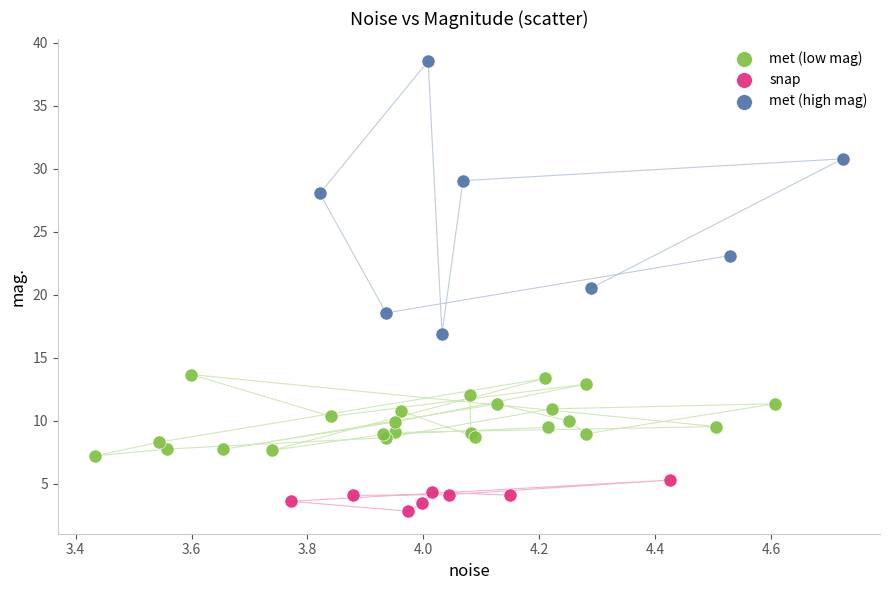

Which series has the widest spread of Y values?

met (high mag)